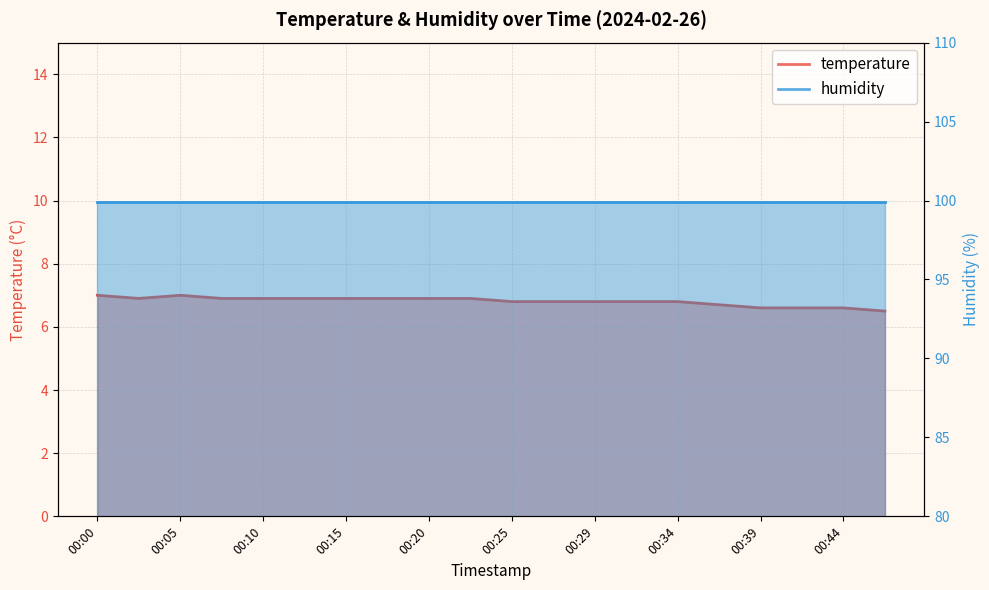

What is the minimum value shown in the chart?

6.5